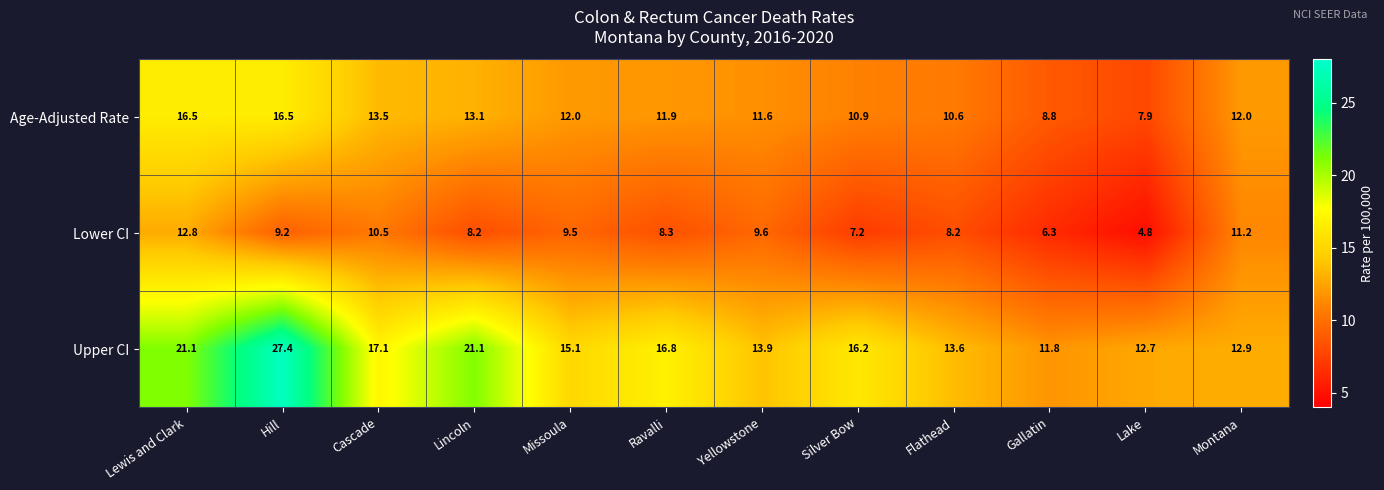

What is the lowest value of the Age-Adjusted Rate series?

7.9